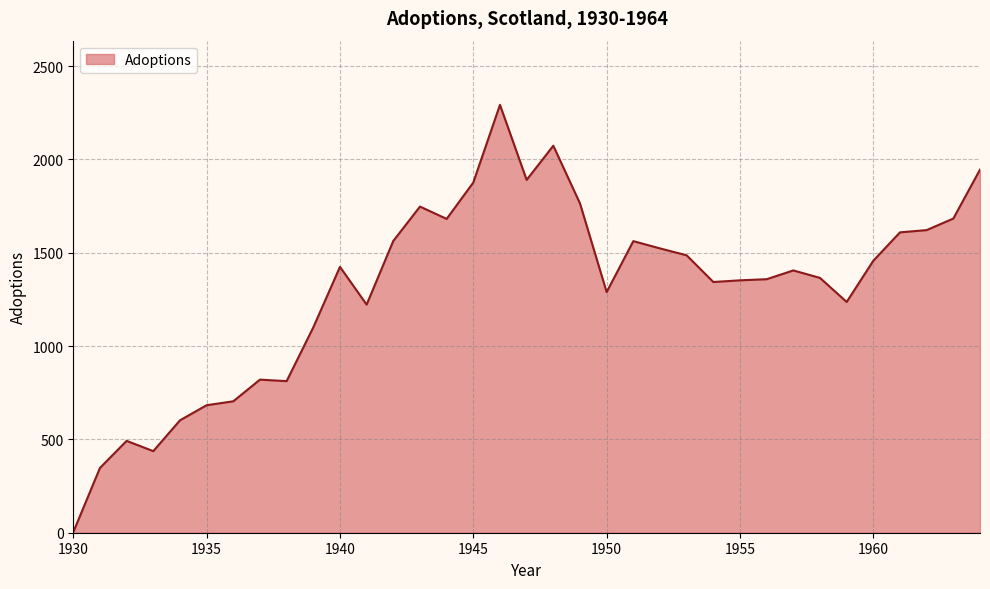

Does the chart have visible grid lines?

Yes